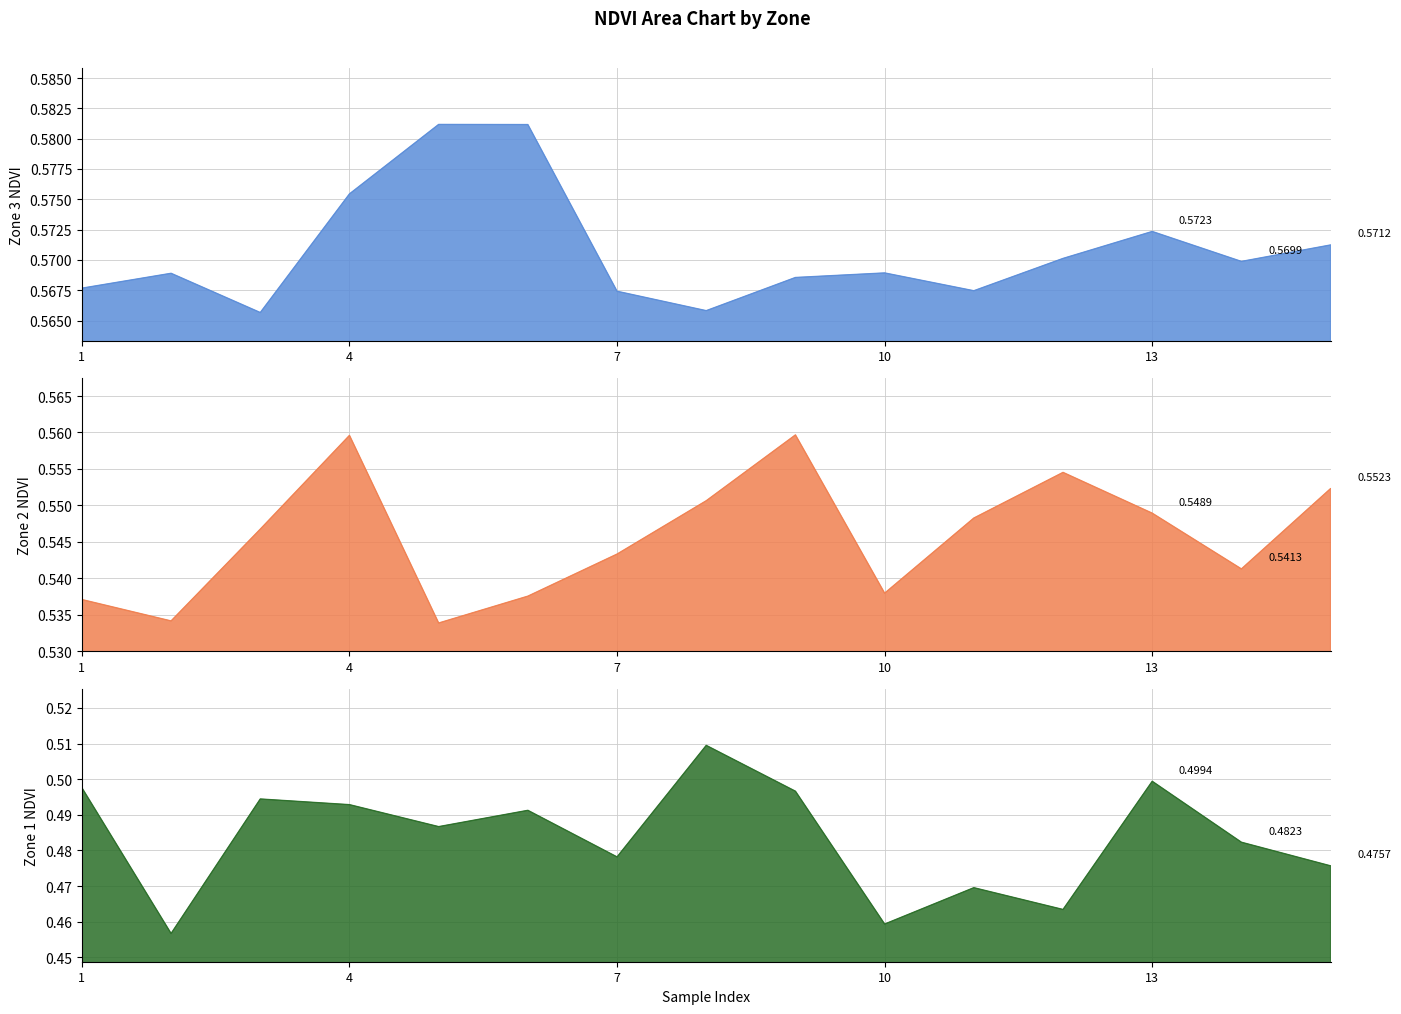

In Zone 3 line, how many points are lower than both neighbors (excluding endpoints)?

4